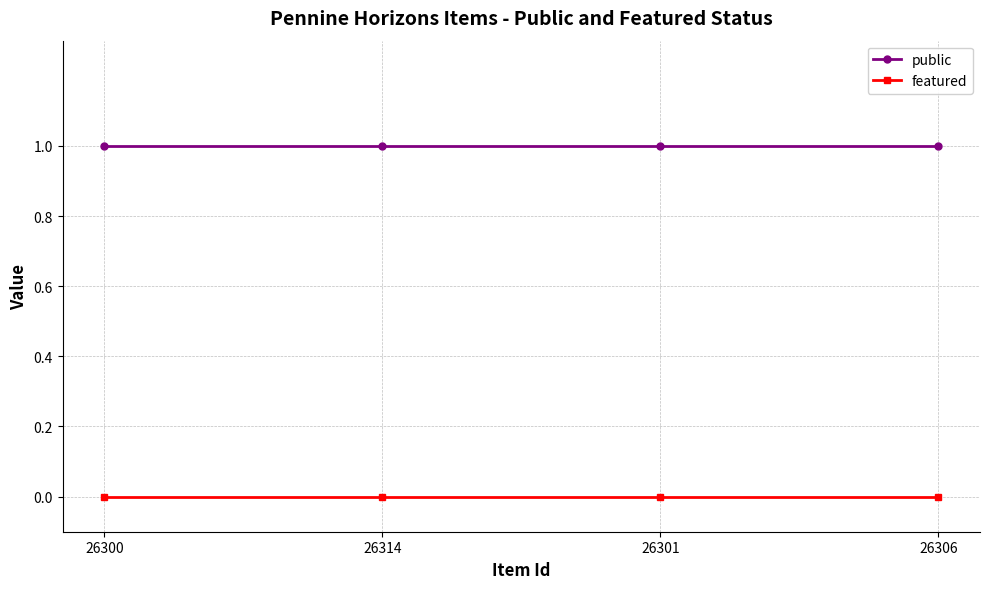

List the series in order of their overall mean, highest first.

public, featured